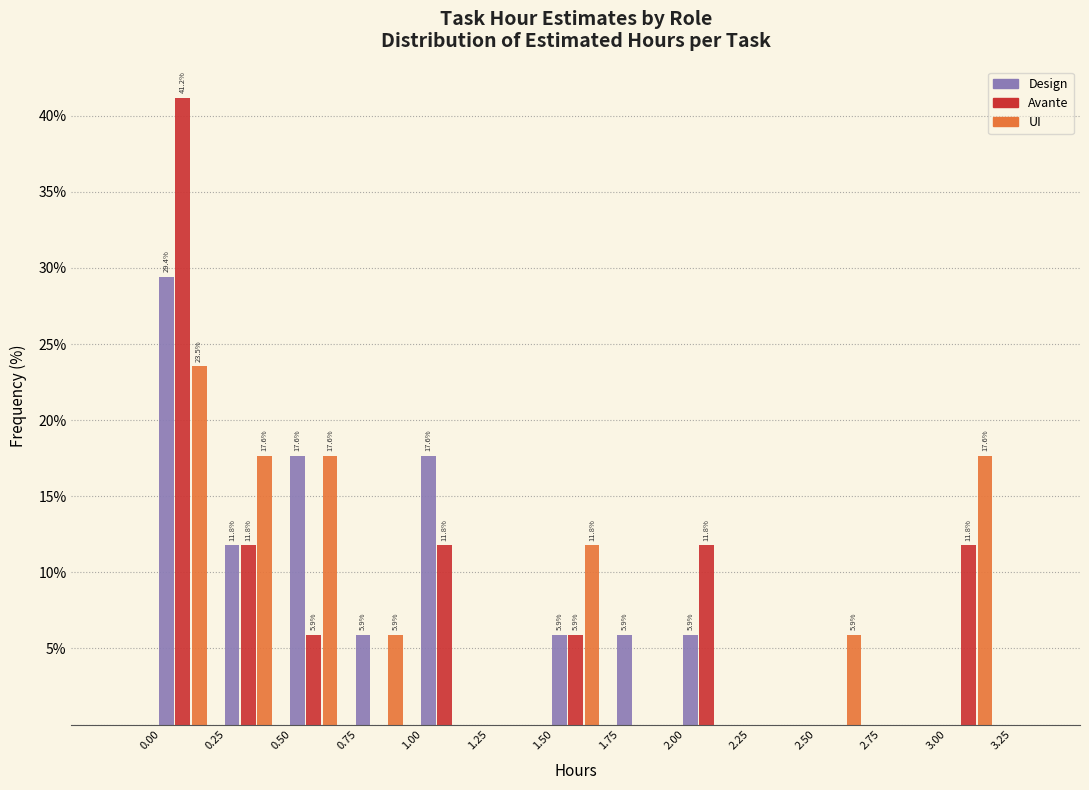

In the UI series, which range on the x-axis has the tallest bar?

0.00 to 0.25